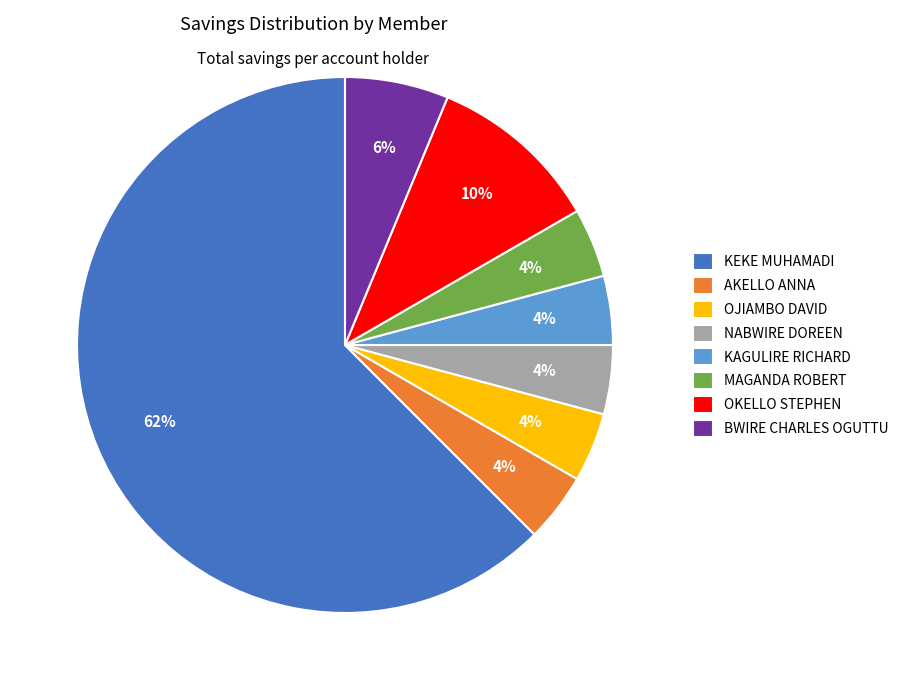

How many segments does this pie chart have?

8